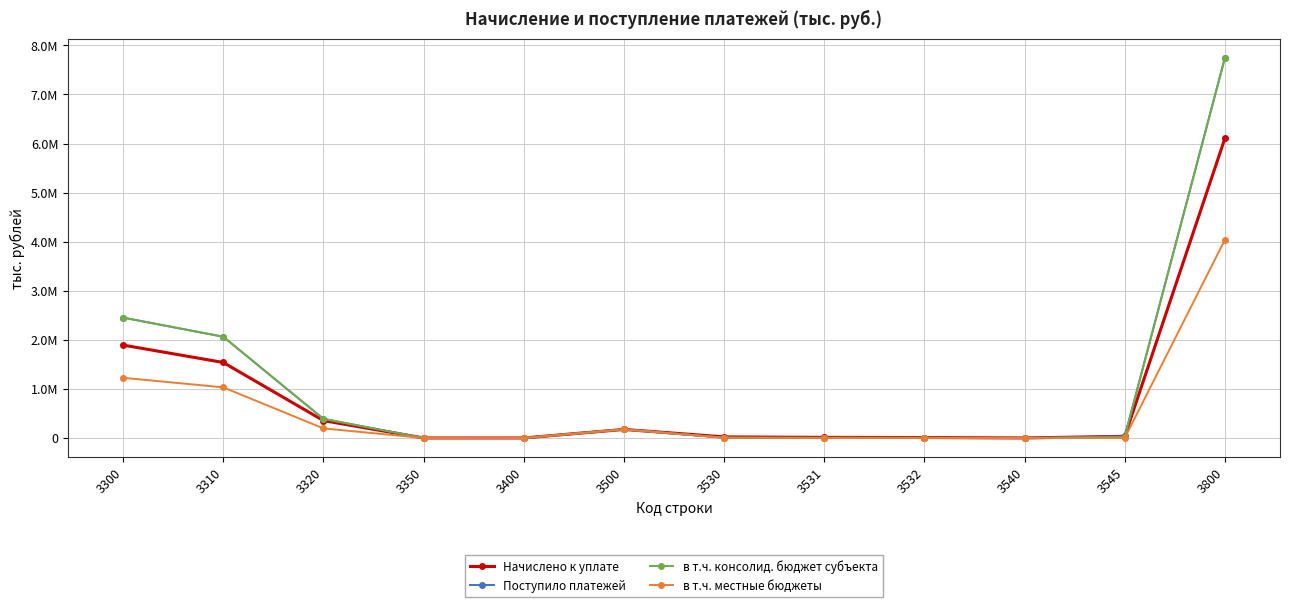

What are all the series names shown in the legend?

Начислено к уплате, Поступило платежей, в т.ч. консолид. бюджет субъекта, в т.ч. местные бюджеты